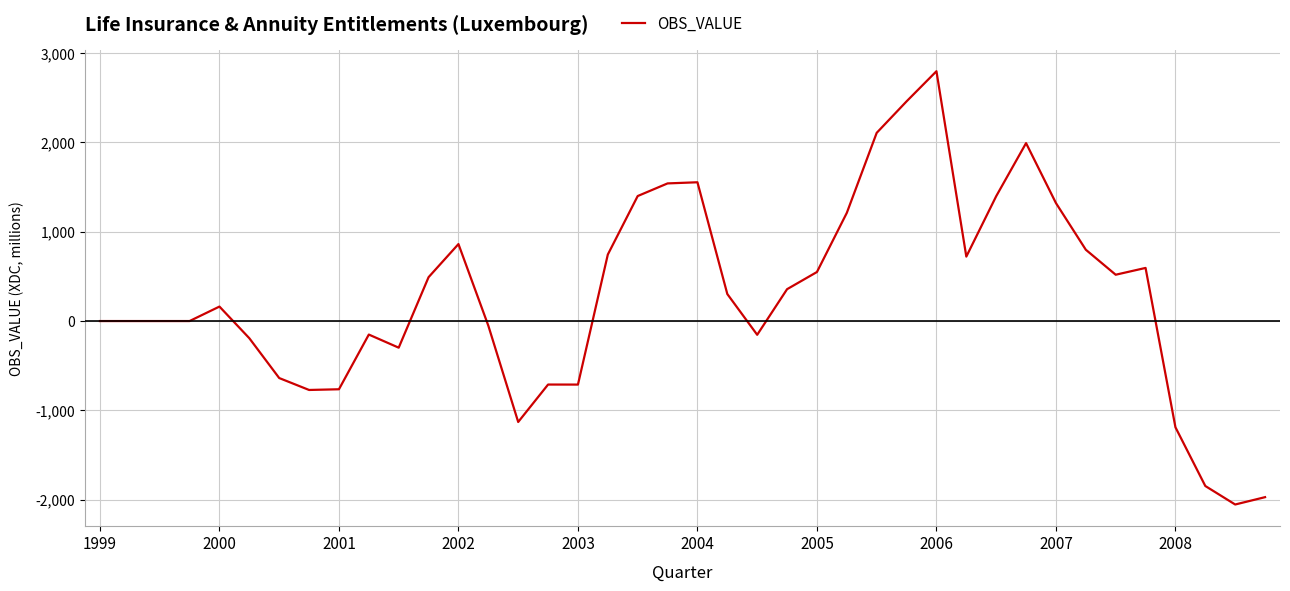

What is the greatest value displayed?

2794.9